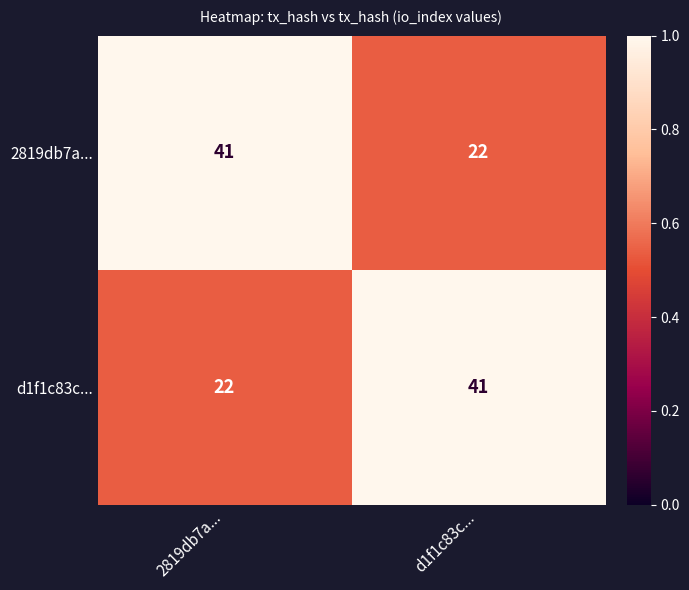

What is the average value of the 2819db7a... series?

32